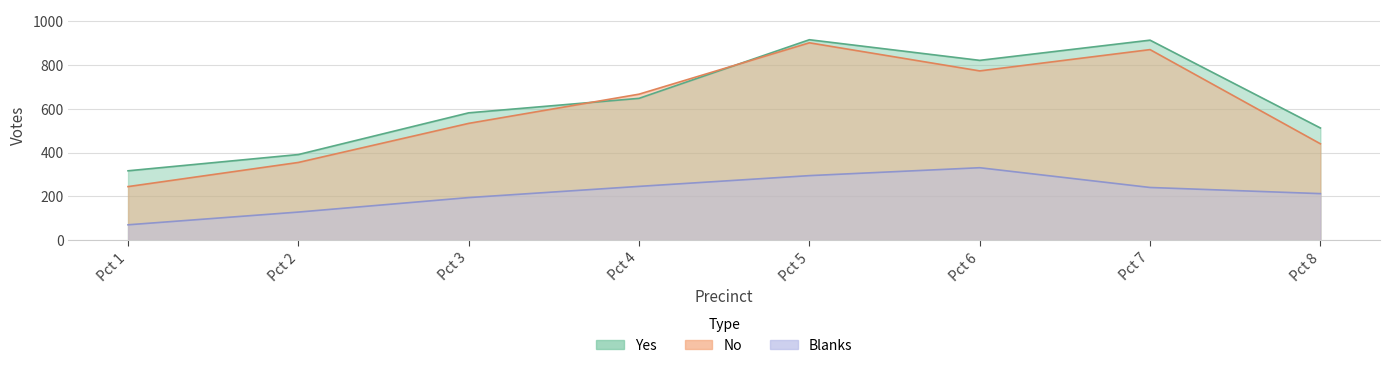

Is it true that Blanks equals 385 at Pct 7?

False